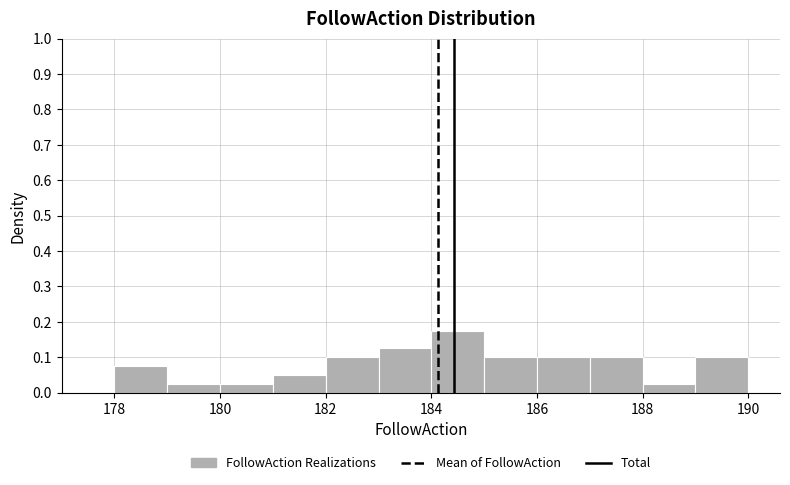

Over which range of the x-axis is the bar tallest?

184 to 185